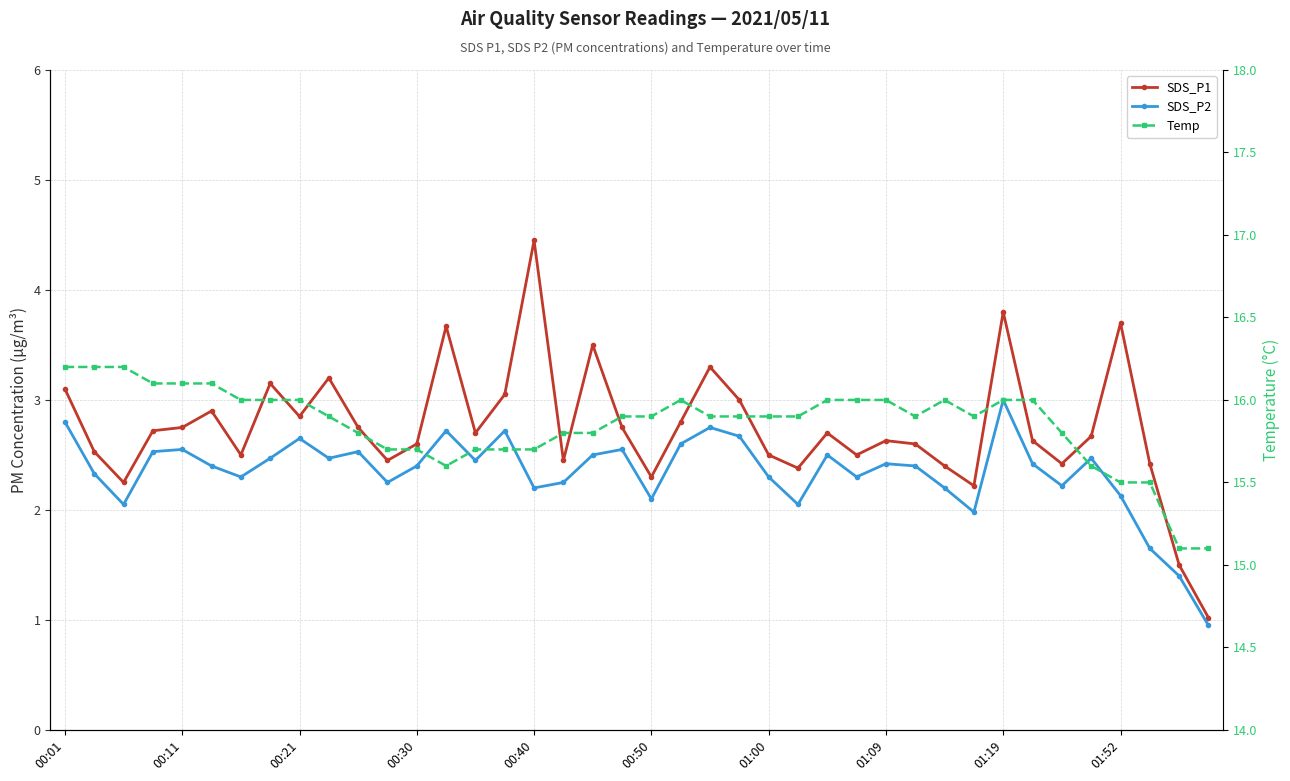

How many data points in SDS_P2 are less than 2?

4